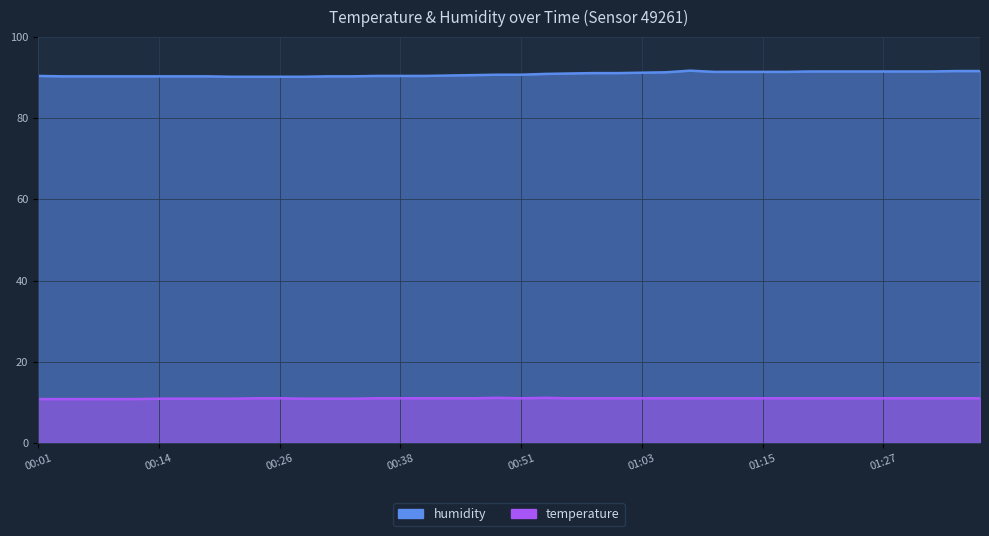

Which series has the largest total across all categories?

humidity